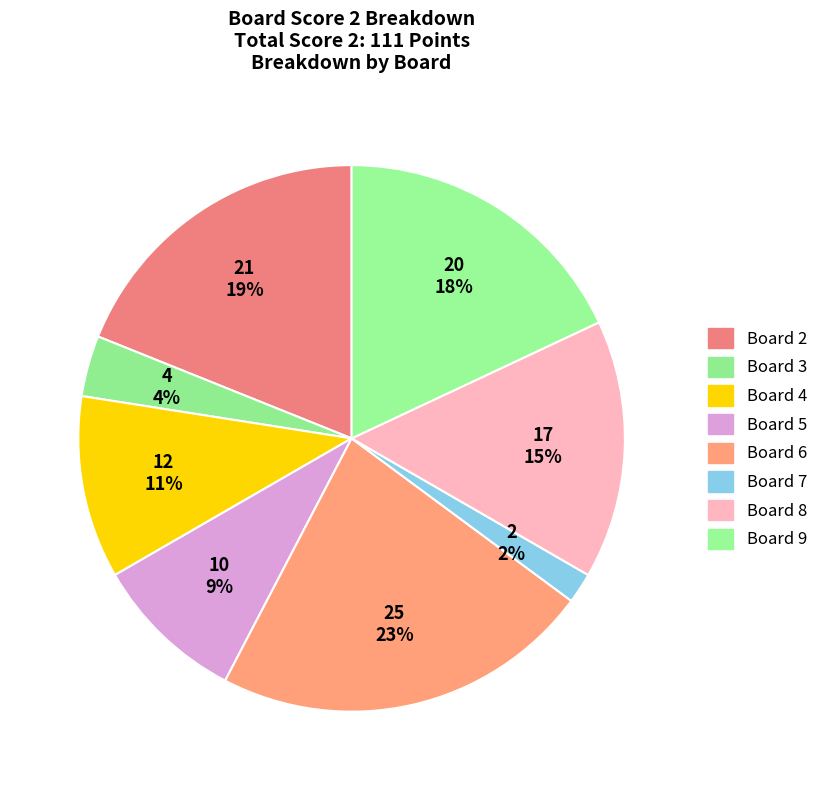

Count the number of slices in the pie.

8